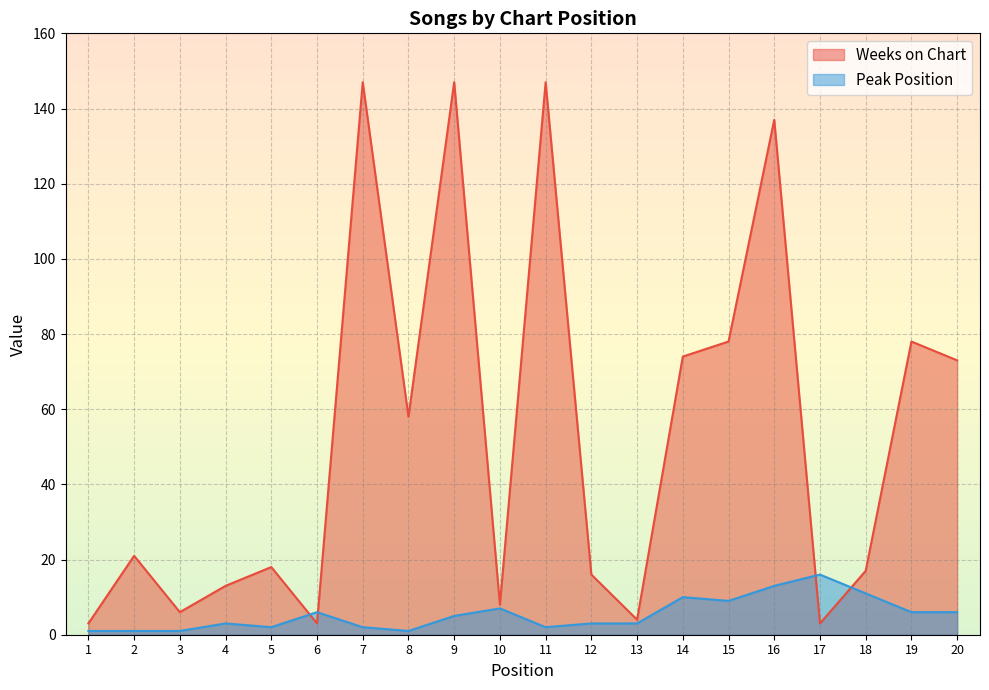

How many intersections are there between Weeks on Chart and Peak Position?

4